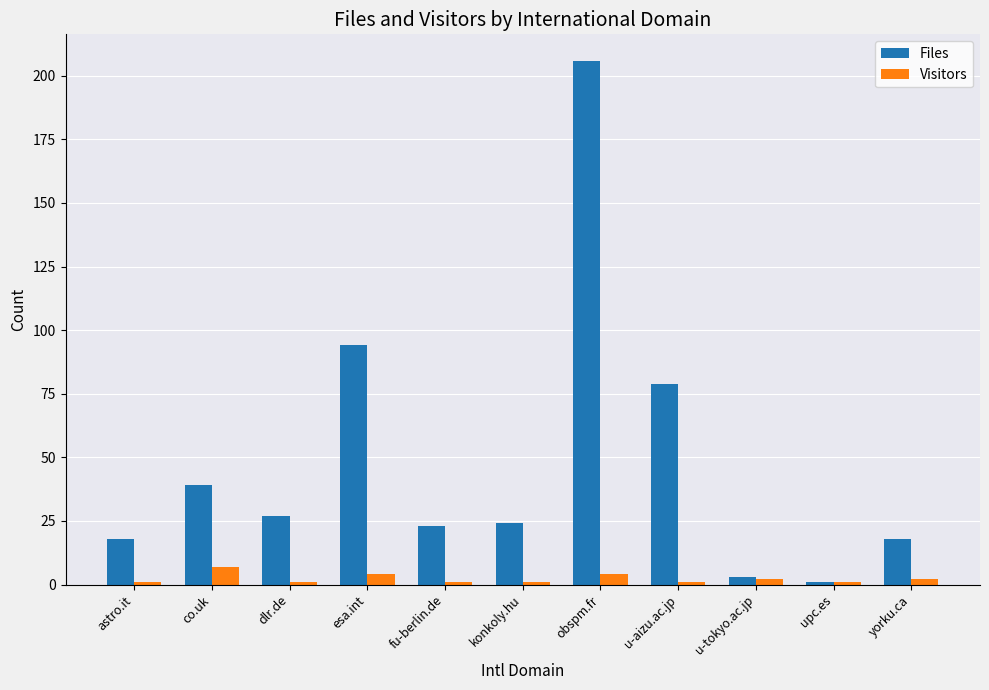

Count the number of data series in this chart.

2